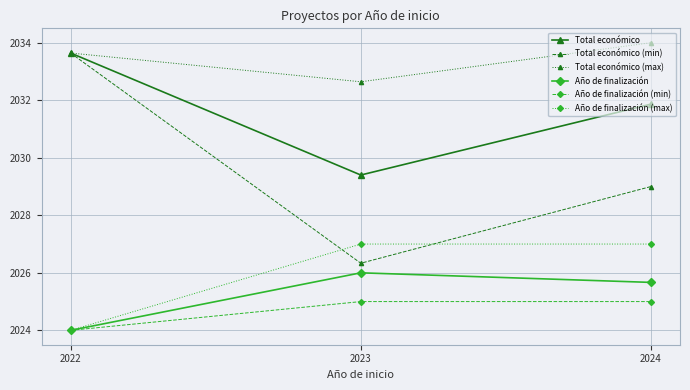

Is it true that Total económico equals 2033.6 at 2022?

True